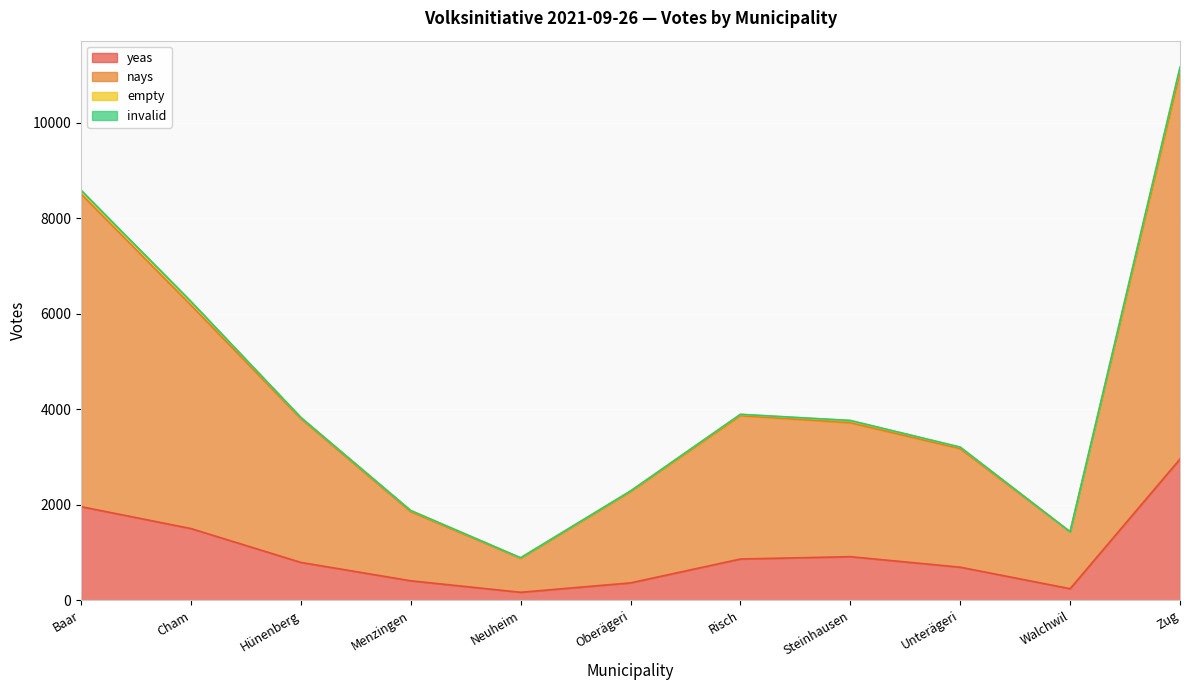

What is the minimum value shown in the chart?

166